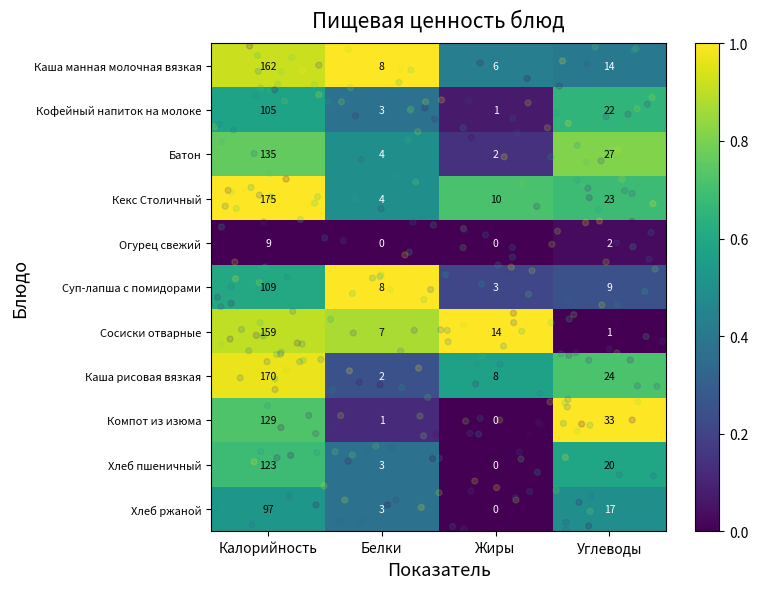

Rank the series at Углеводы from lowest to highest value.

Сосиски отварные, Огурец свежий, Суп-лапша с помидорами, Каша манная молочная вязкая, Хлеб ржаной, Хлеб пшеничный, Кофейный напиток на молоке, Кекс Столичный, Каша рисовая вязкая, Батон, Компот из изюма